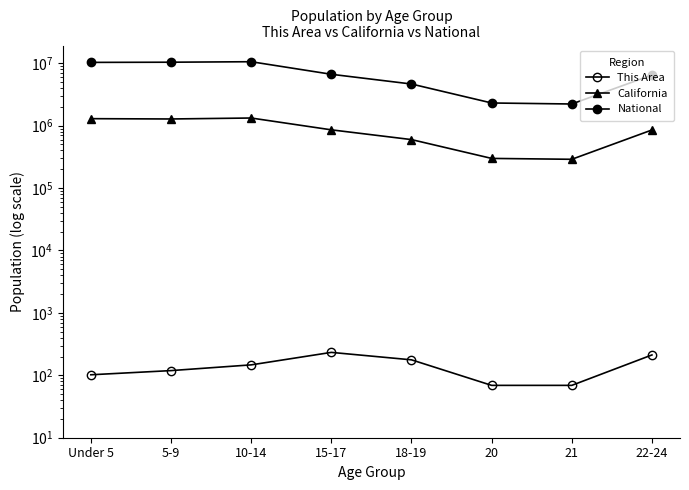

Which series has the largest range (max minus min)?

National